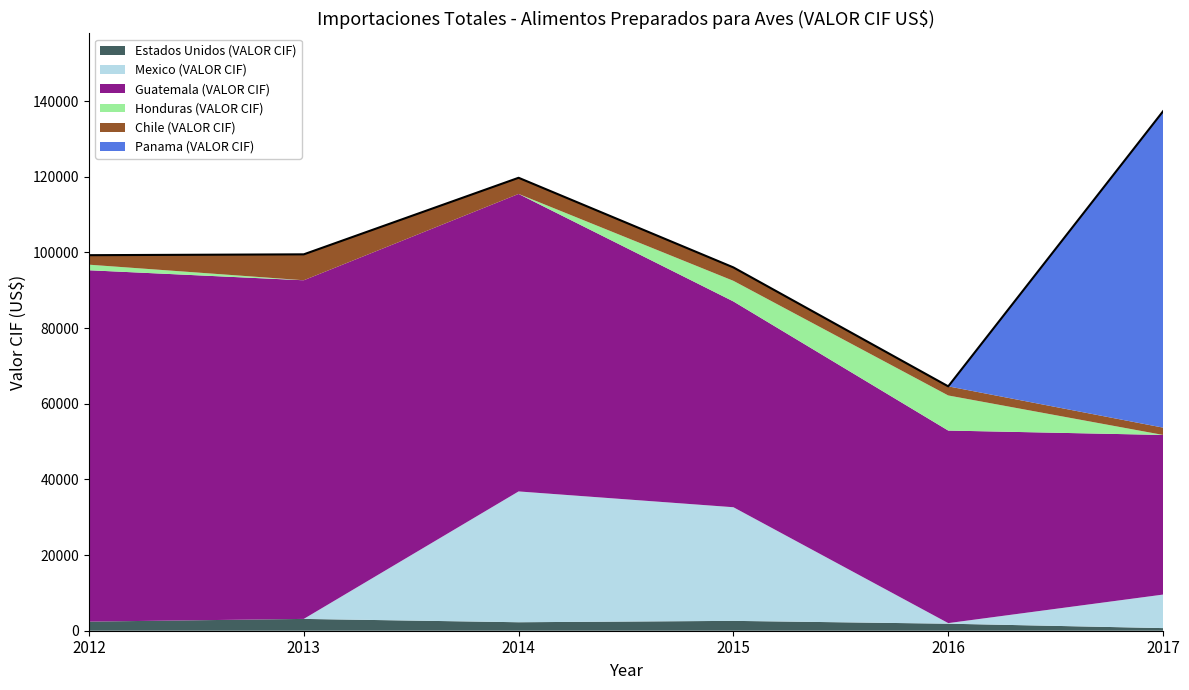

At which category is the sum across all series the highest?

2017